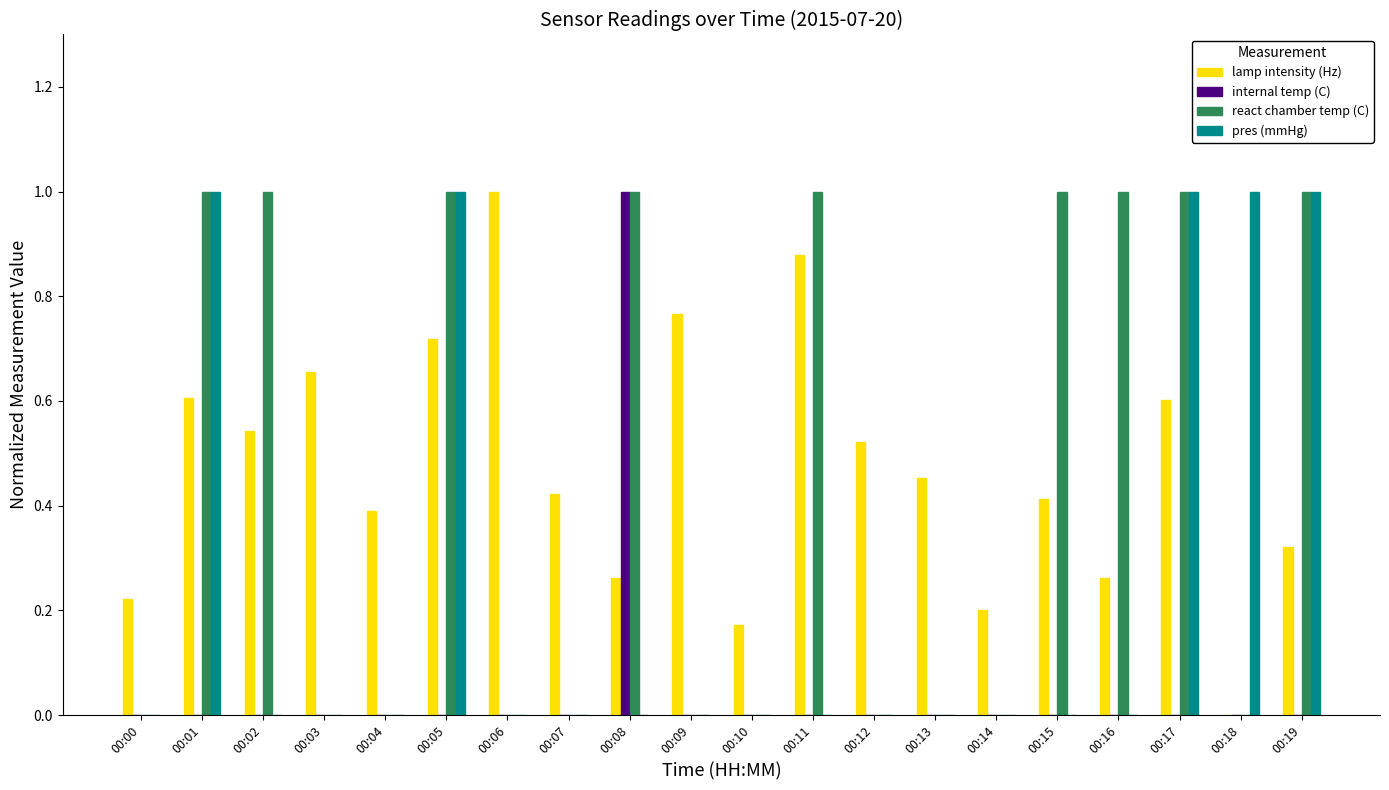

What is the maximum value for lamp intensity (Hz)?

1.0